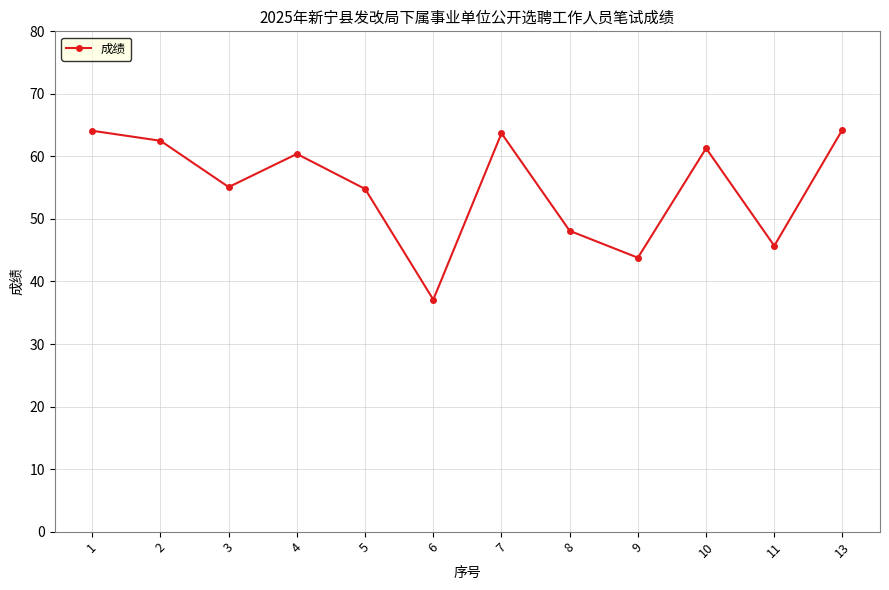

How many interior local peaks (higher than both neighbors) does the data have?

3